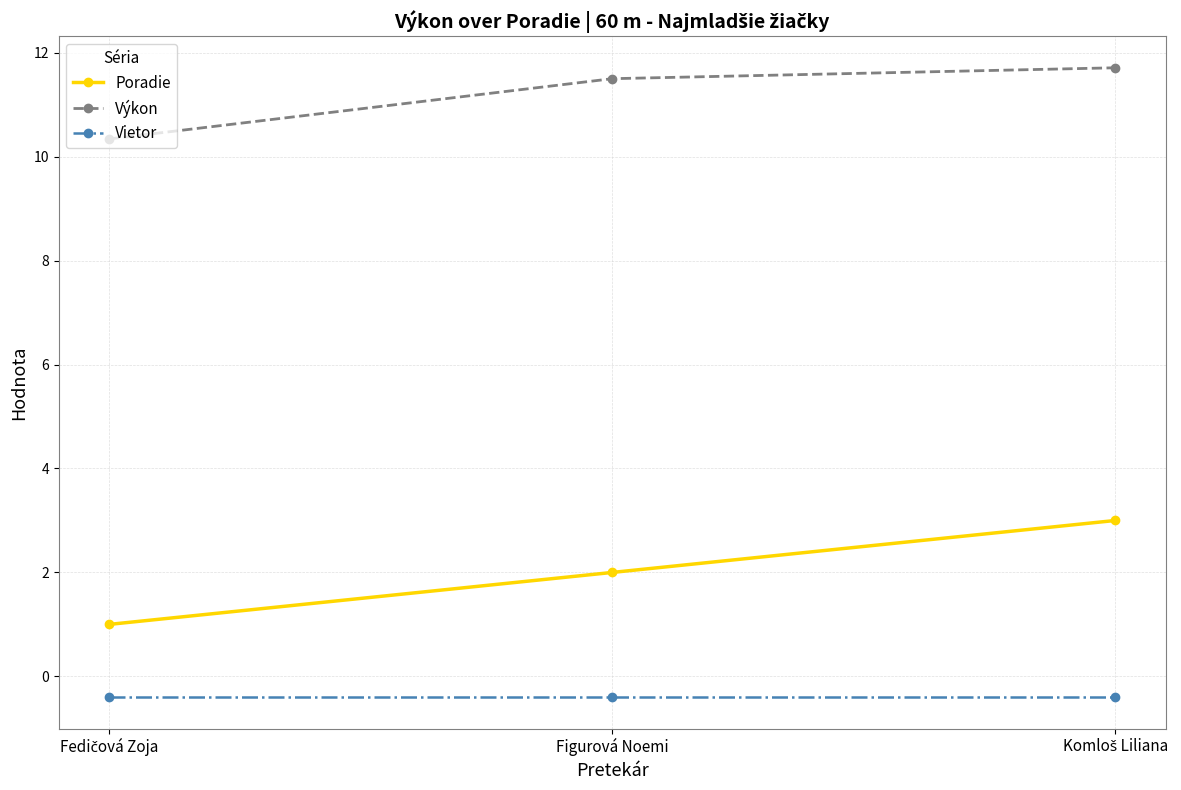

Does the chart display data point markers on the line(s)?

Yes